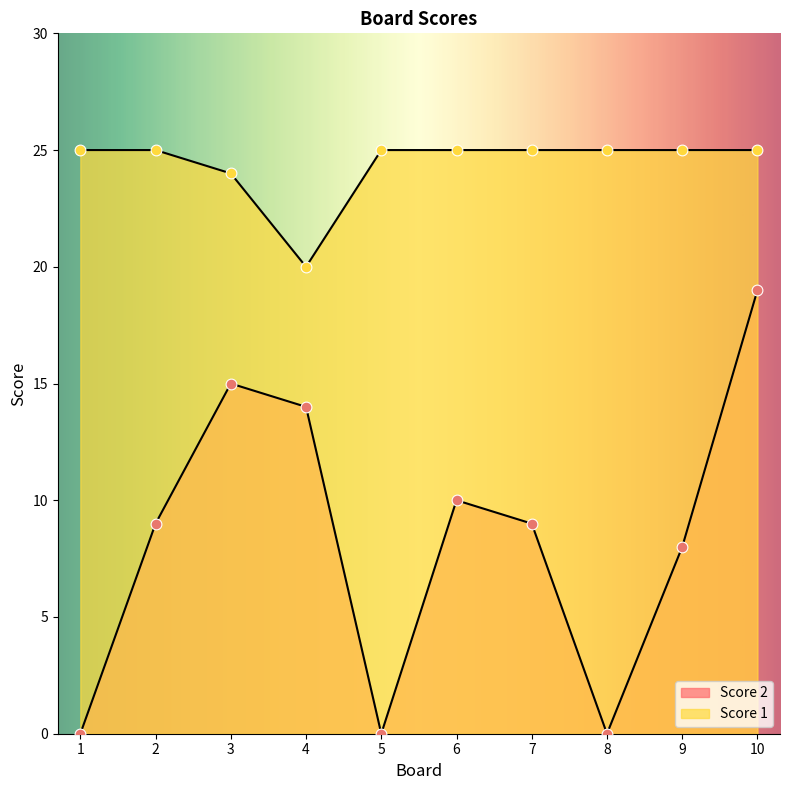

Is the value of Score 2 at 9 greater than the value of Score 1 at 3?

No